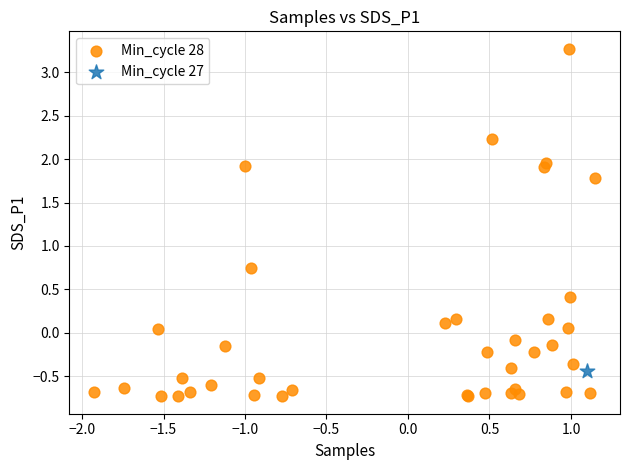

What are all the series names shown in the legend?

Min_cycle 28, Min_cycle 27